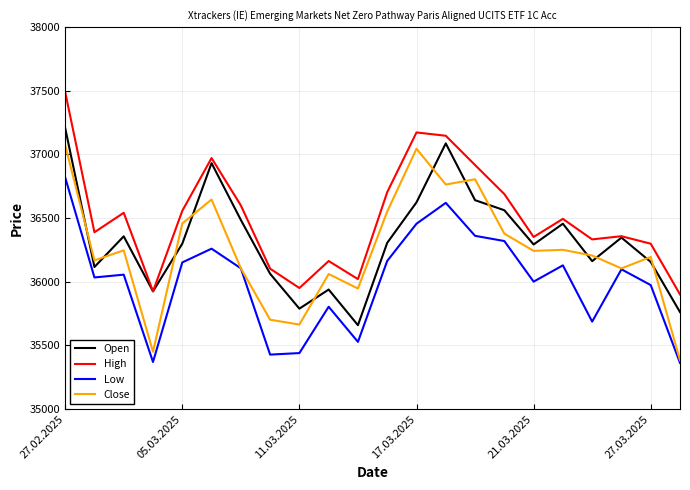

Which series has the largest range (max minus min)?

Close